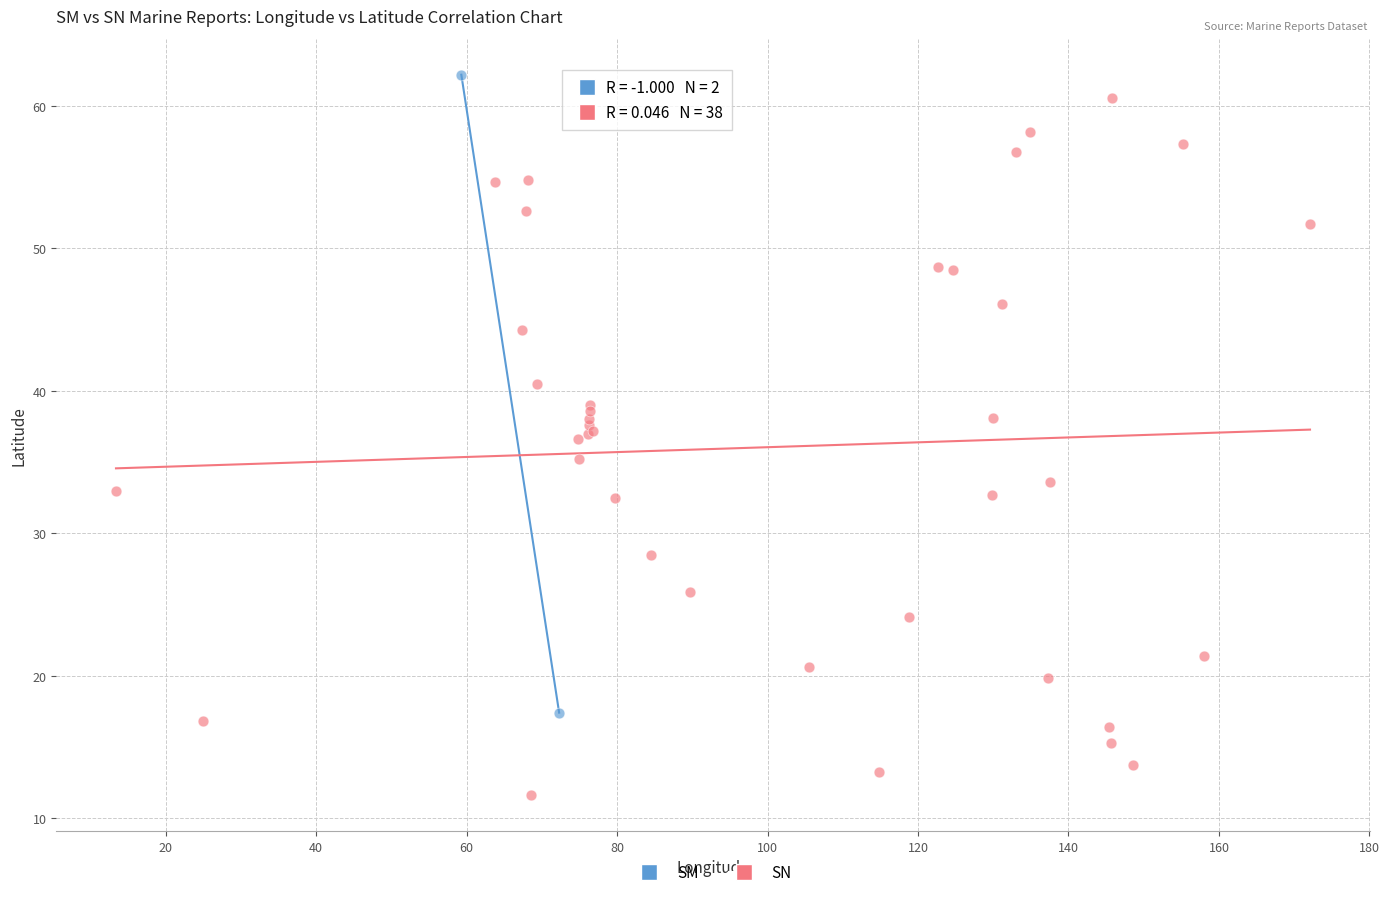

What are all the series names shown in the legend?

SM, SN